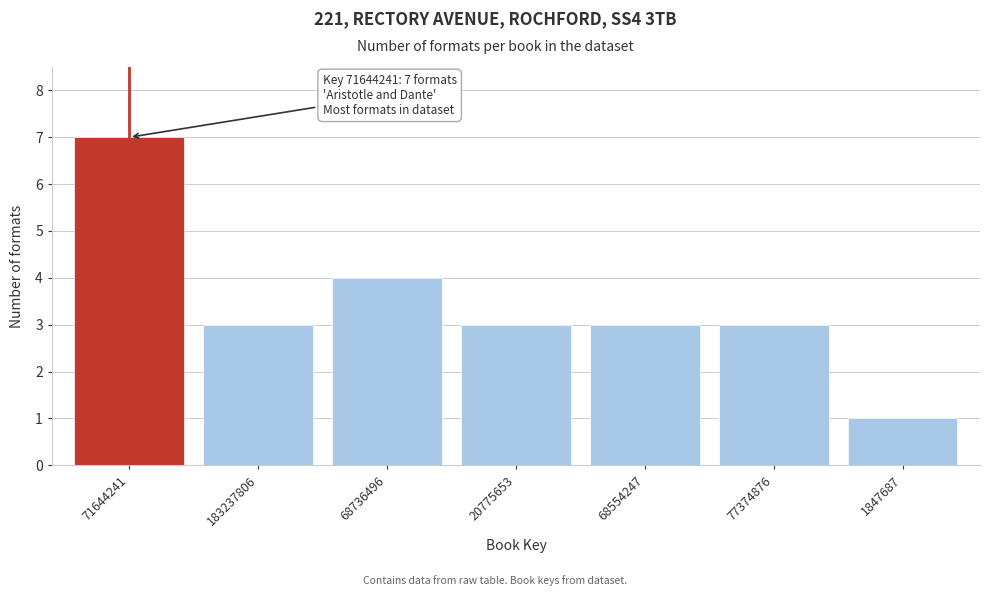

Reading left to right, what are all the values shown in this chart?

7	3	4	3	3	3	1